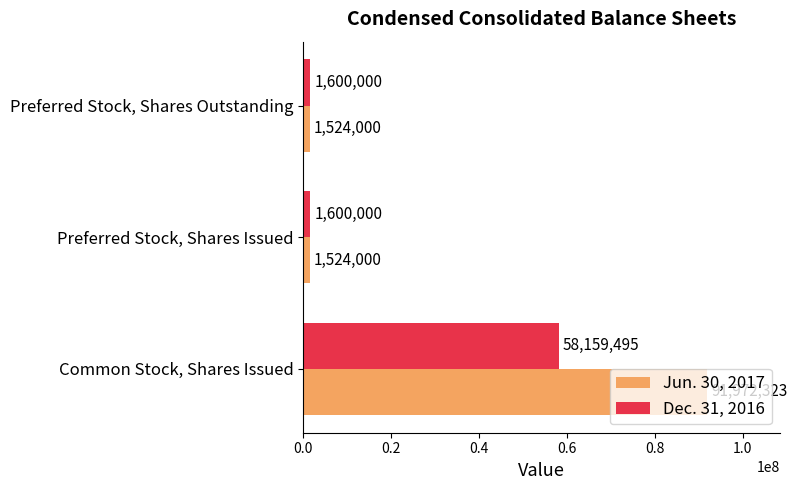

What is the minimum value for Jun. 30, 2017?

1524000